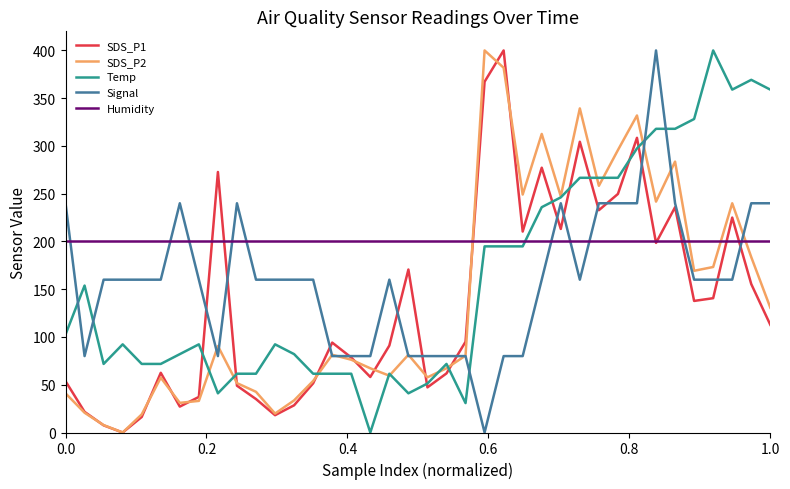

After their last crossing, which series has the higher values: Temp or Signal?

Temp